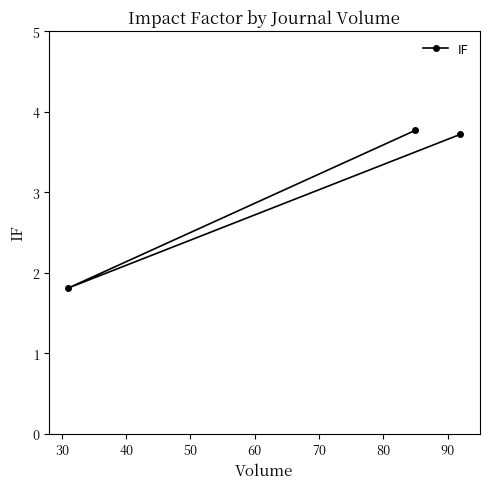

What is the value of the 3rd point from the left?

3.7